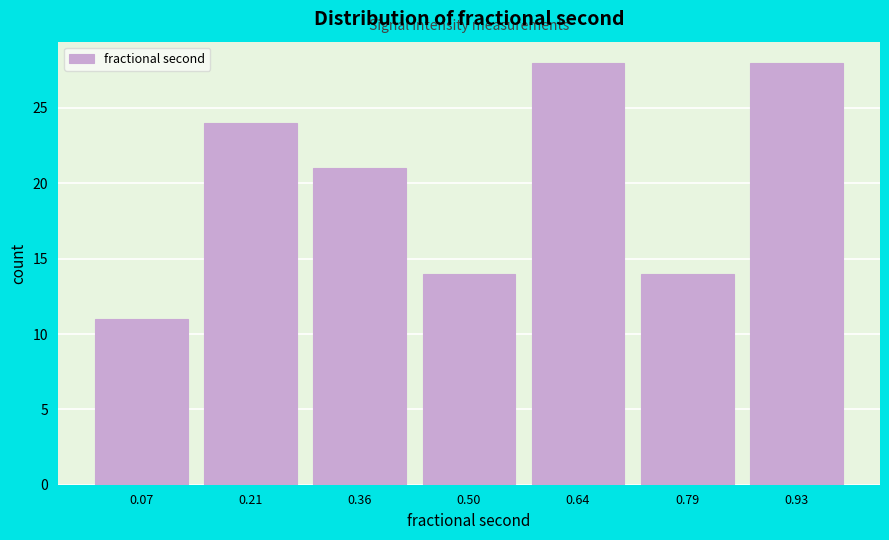

How tall is the bar that spans 0.00 to 0.14 on the x-axis? Neither the bar edges nor the heights are printed on the chart, so give them approximately, as read against the axes.

11